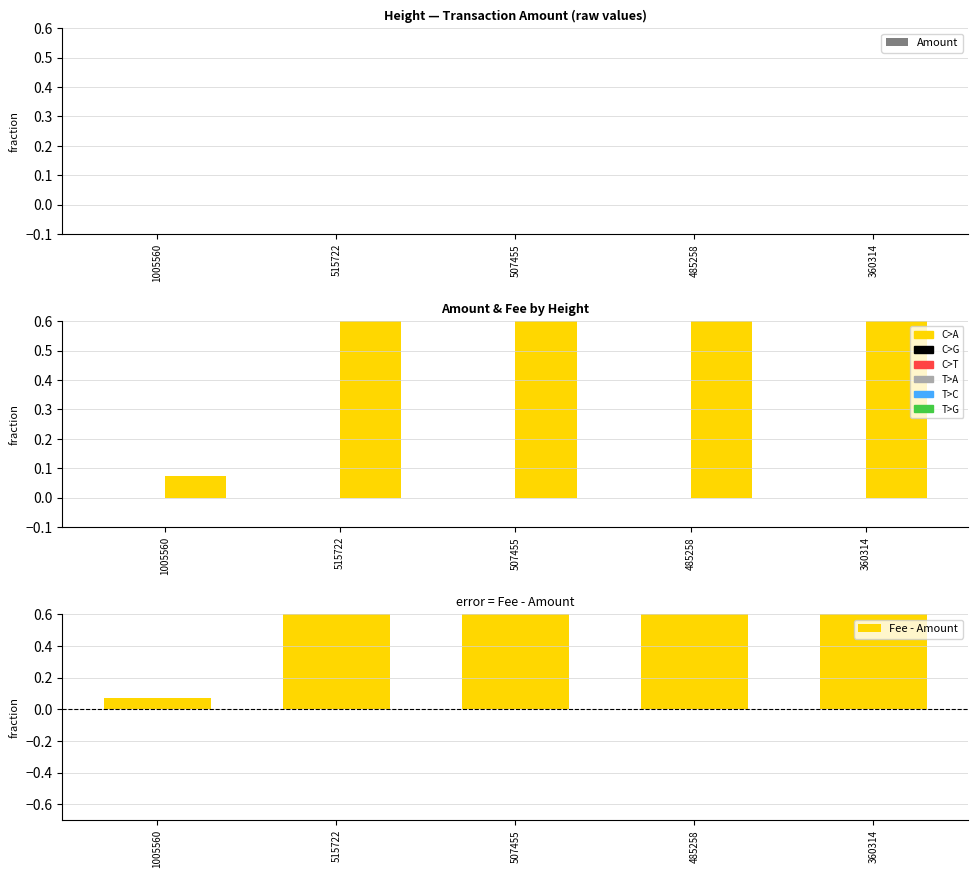

Is the value of Fee at 1005560 greater than the value of Fee - Amount at 1005560?

Yes